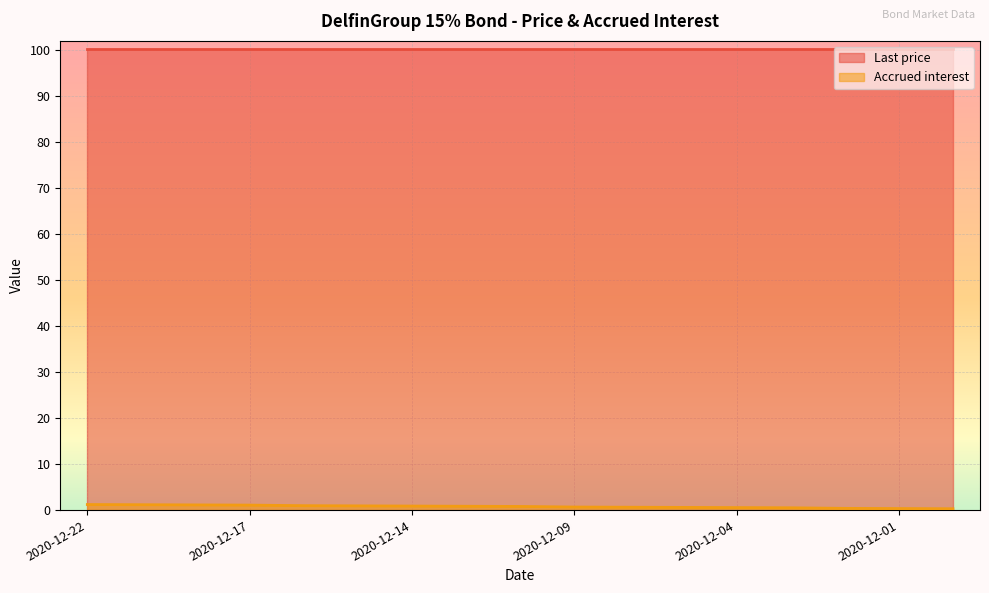

Between 2020-12-17 and 2020-12-04, which is larger?

2020-12-17